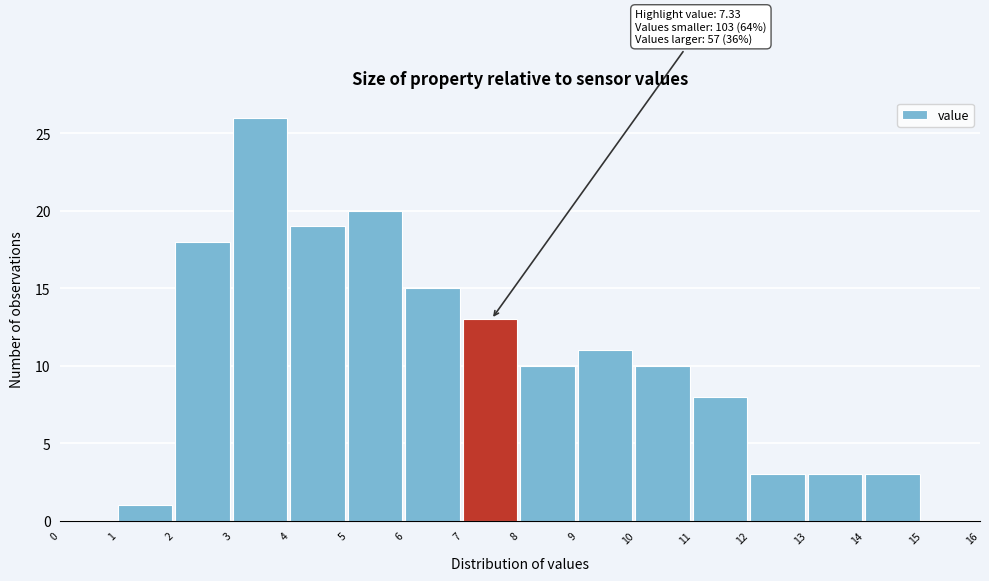

Which range on the x-axis has the tallest bar?

3 to 4